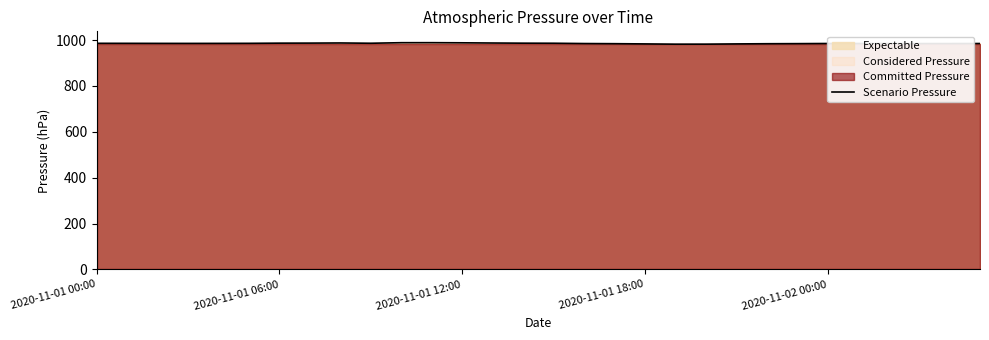

What is the average value?

985.4